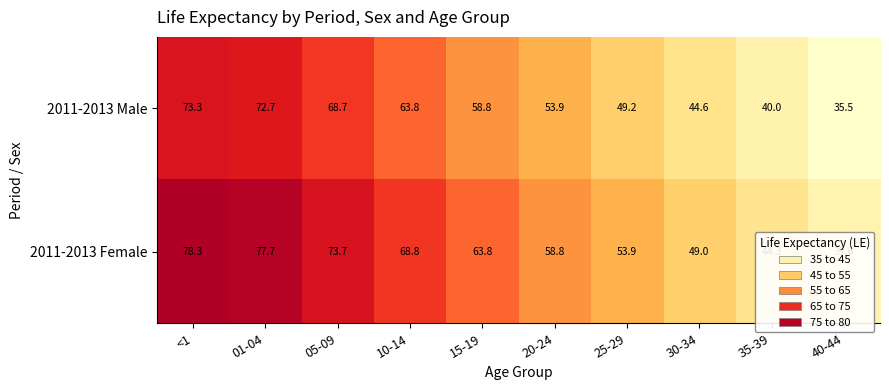

Count the number of categories in the chart.

10